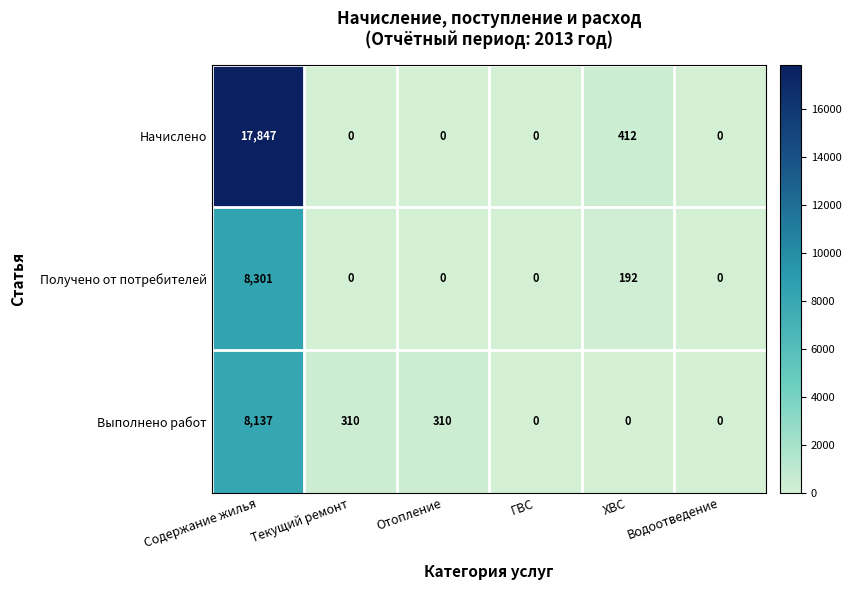

How many data points in Выполнено работ are less than 310?

3